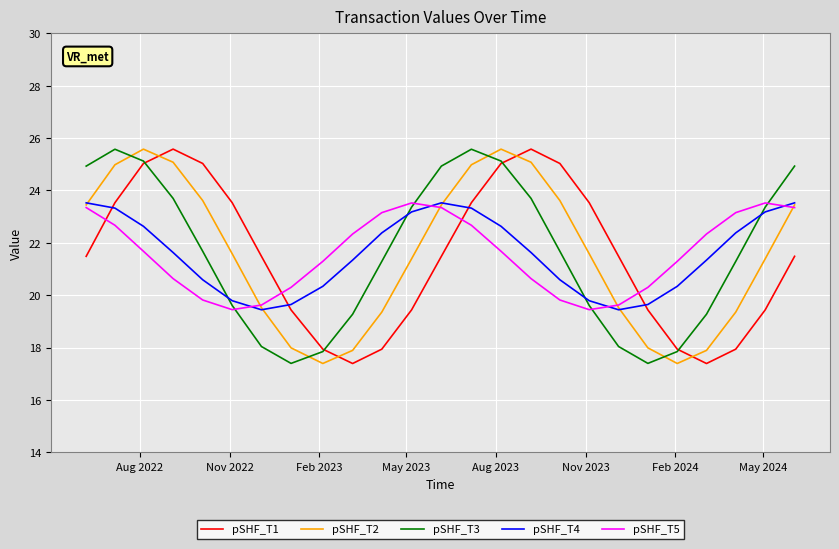

How many lines are shown in the chart?

5